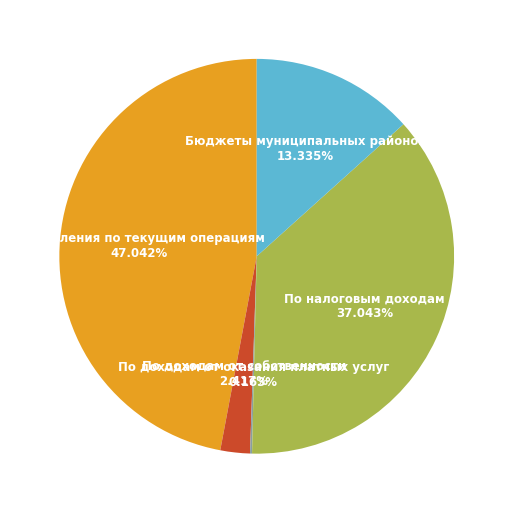

What is the ratio of the value at Поступления по текущим операциям to the value at Бюджеты муниципальных районов?

3.5